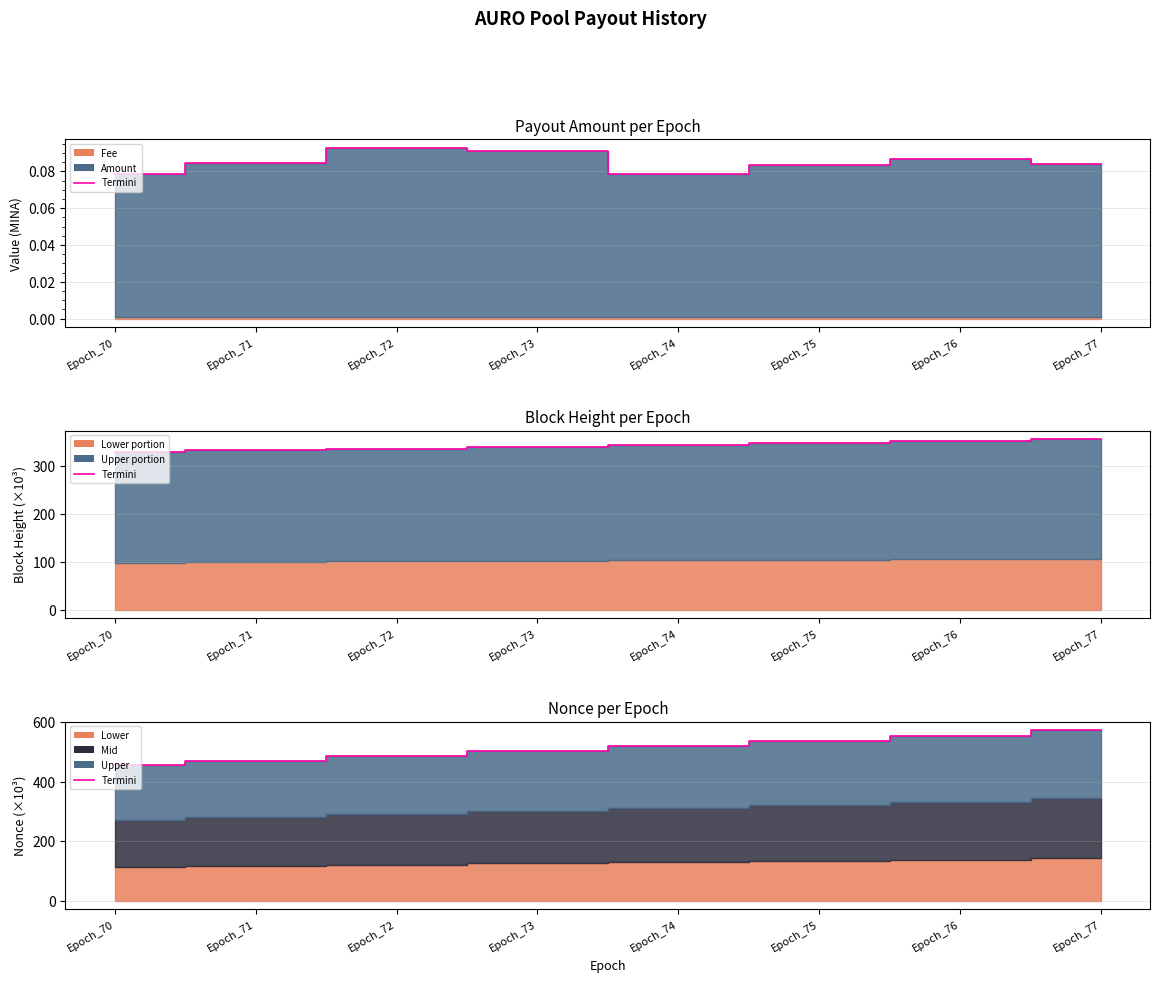

How many lines are shown in the chart?

1